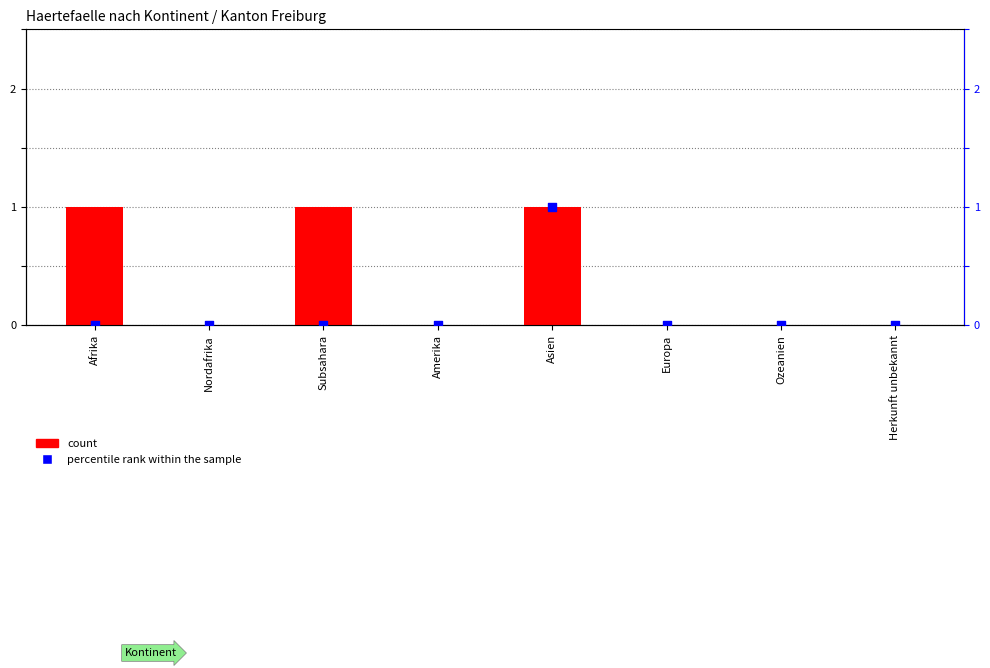

Is the value of percentile rank within the sample at Nordafrika greater than the value of count at Ozeanien?

No